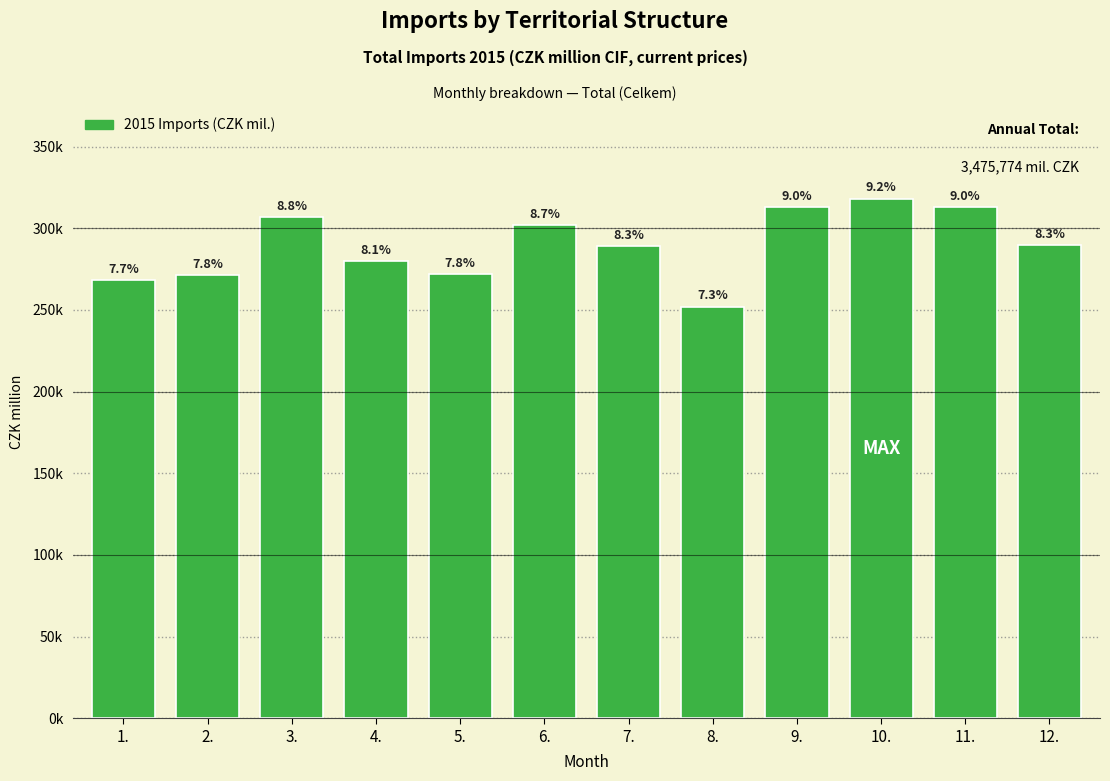

Are the bars horizontal?

No